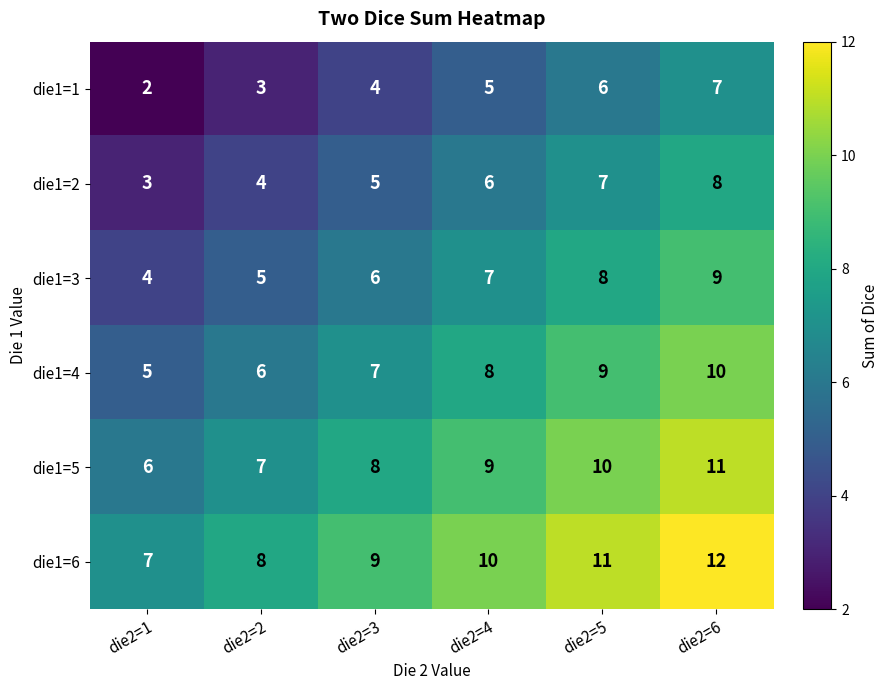

What value does the die1=2 series have at die2=6?

8